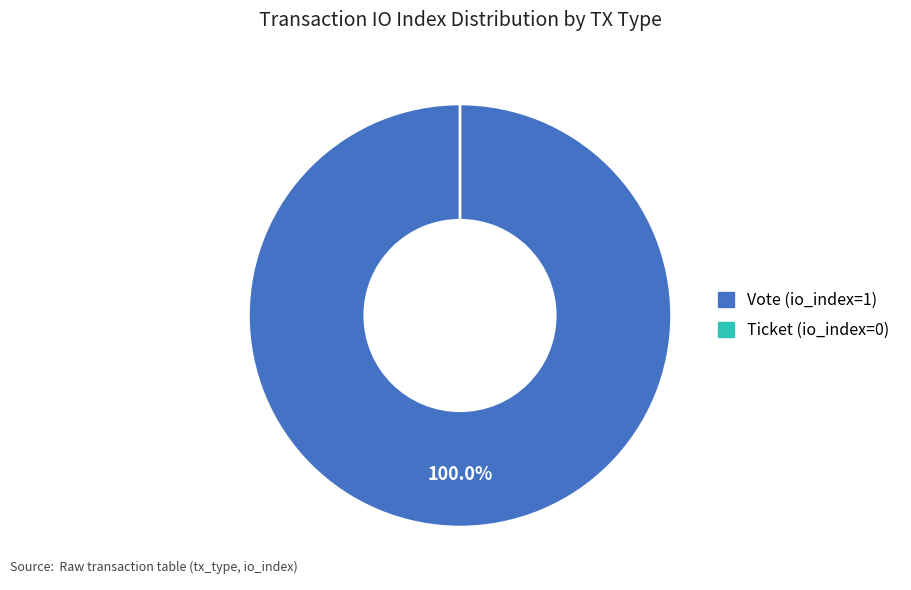

To the nearest percent, what is the difference between the Ticket (io_index=0) and Vote (io_index=1) slice percentages?

100%